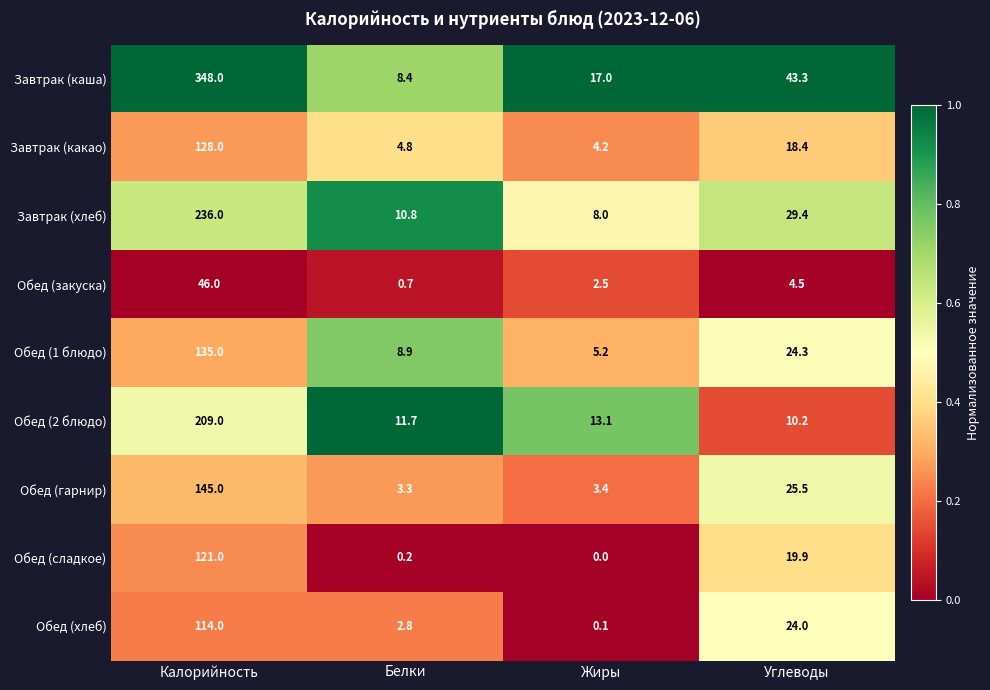

At which category is the sum across all series the highest?

Калорийность